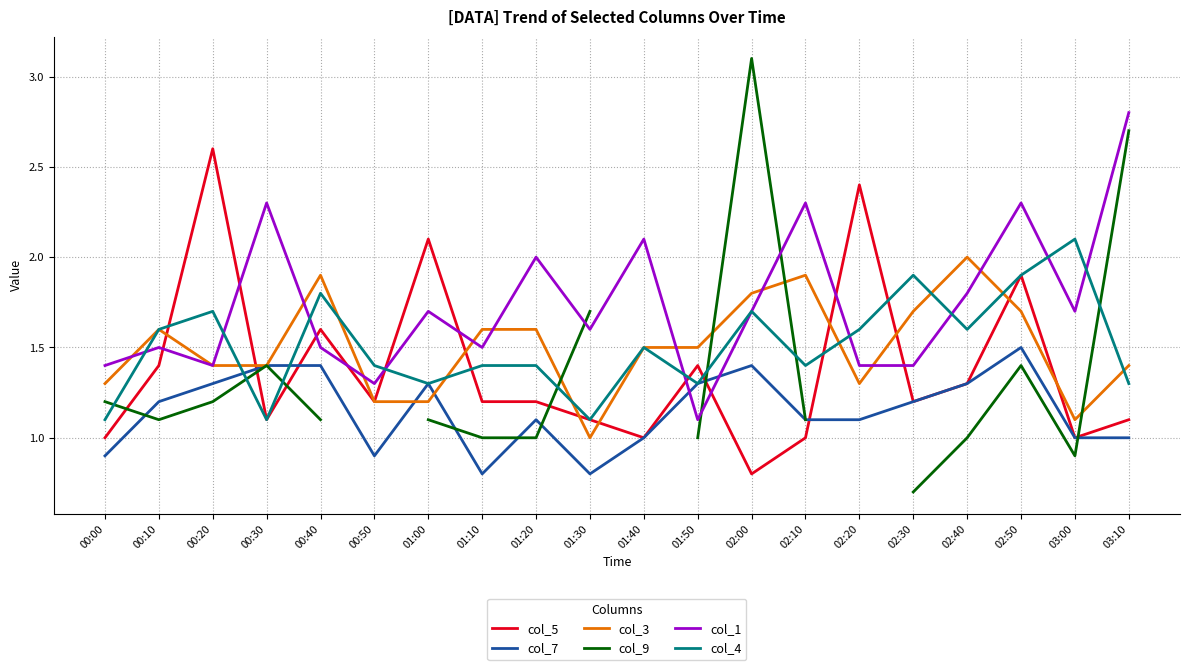

Is it true that col_9 equals 0.5 at 01:10?

False